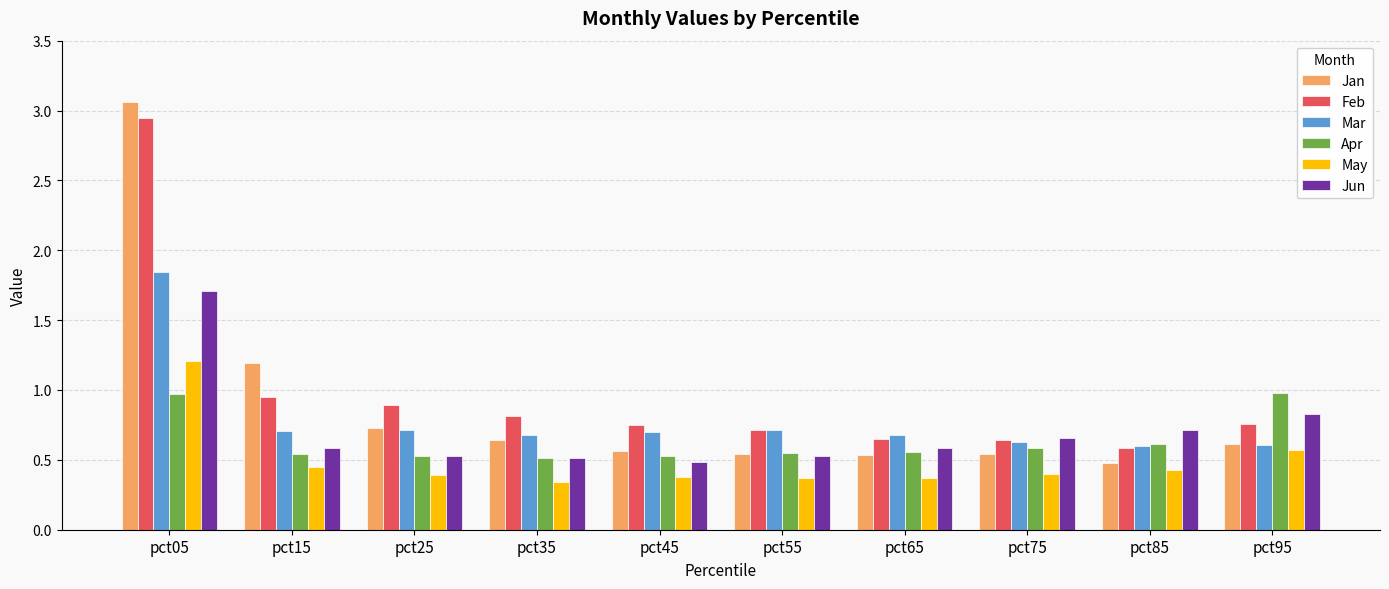

Which series has the widest spread of values?

Jan